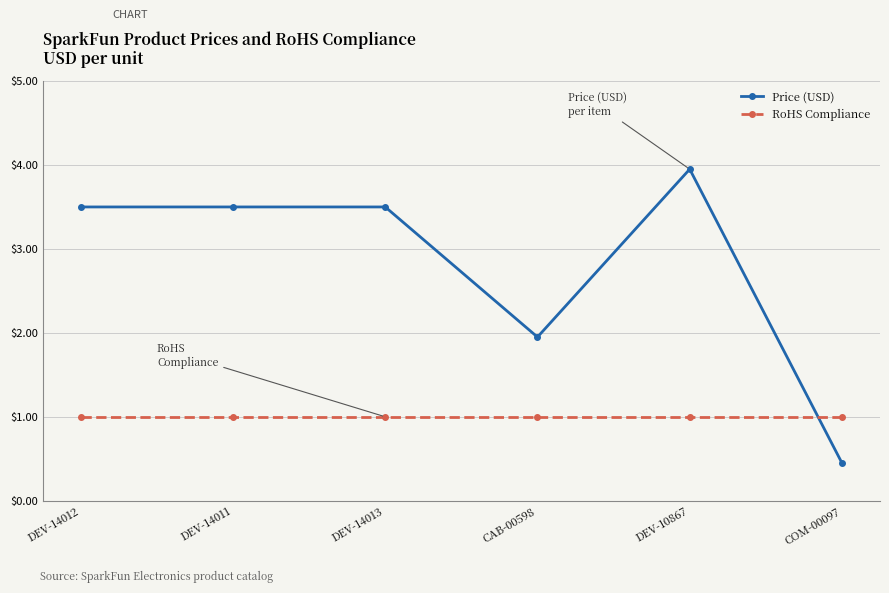

Count the number of categories in the chart.

6